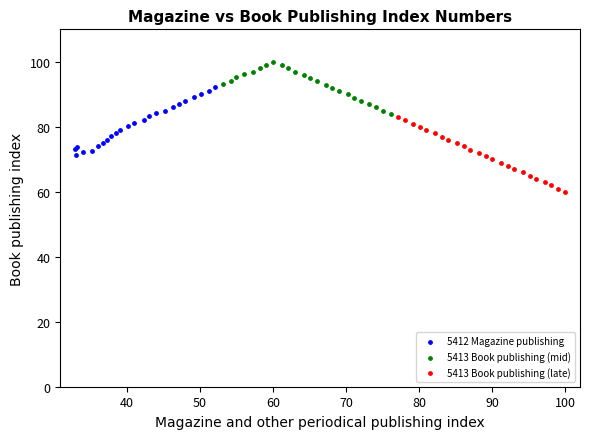

Which series reaches the minimum Y coordinate?

5413 Book publishing (late)